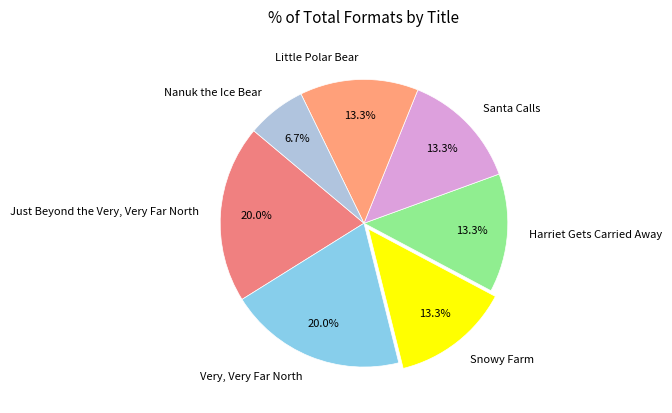

Between Harriet Gets Carried Away and Very, Very Far North, which is larger?

Very, Very Far North